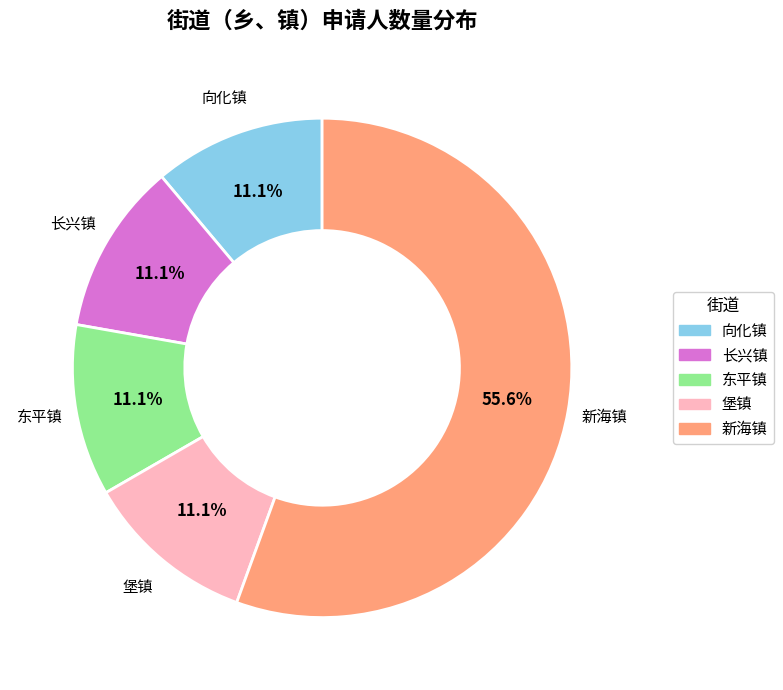

What percentage is the 堡镇 slice, to the nearest percent?

11%